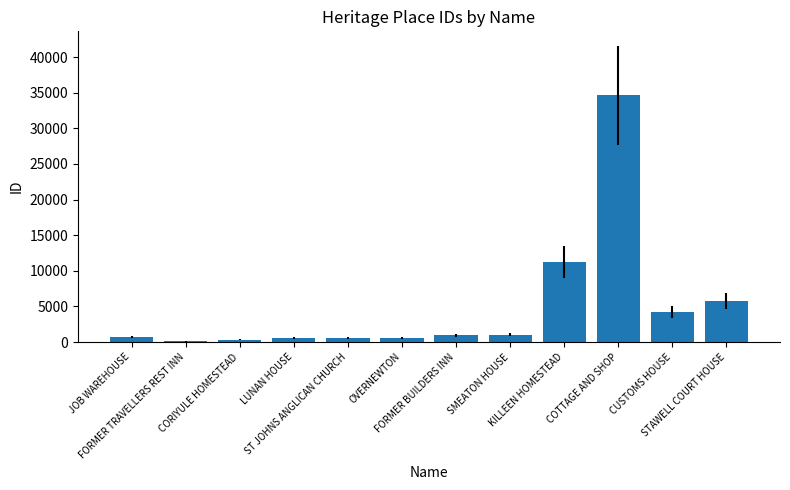

Are the bars horizontal?

No